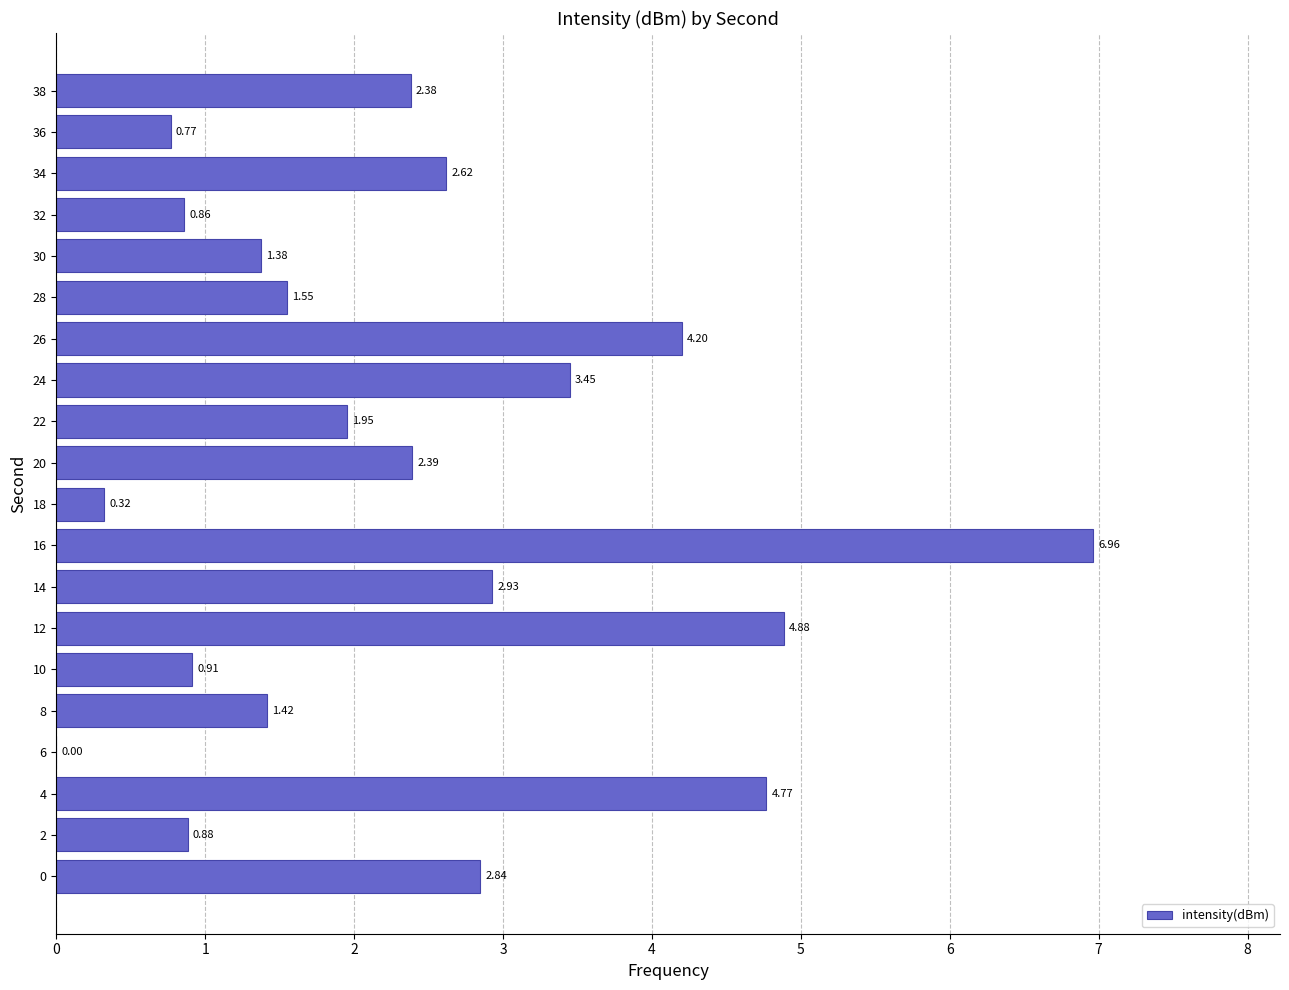

What is the change in value from 0 to 16?

+4.1